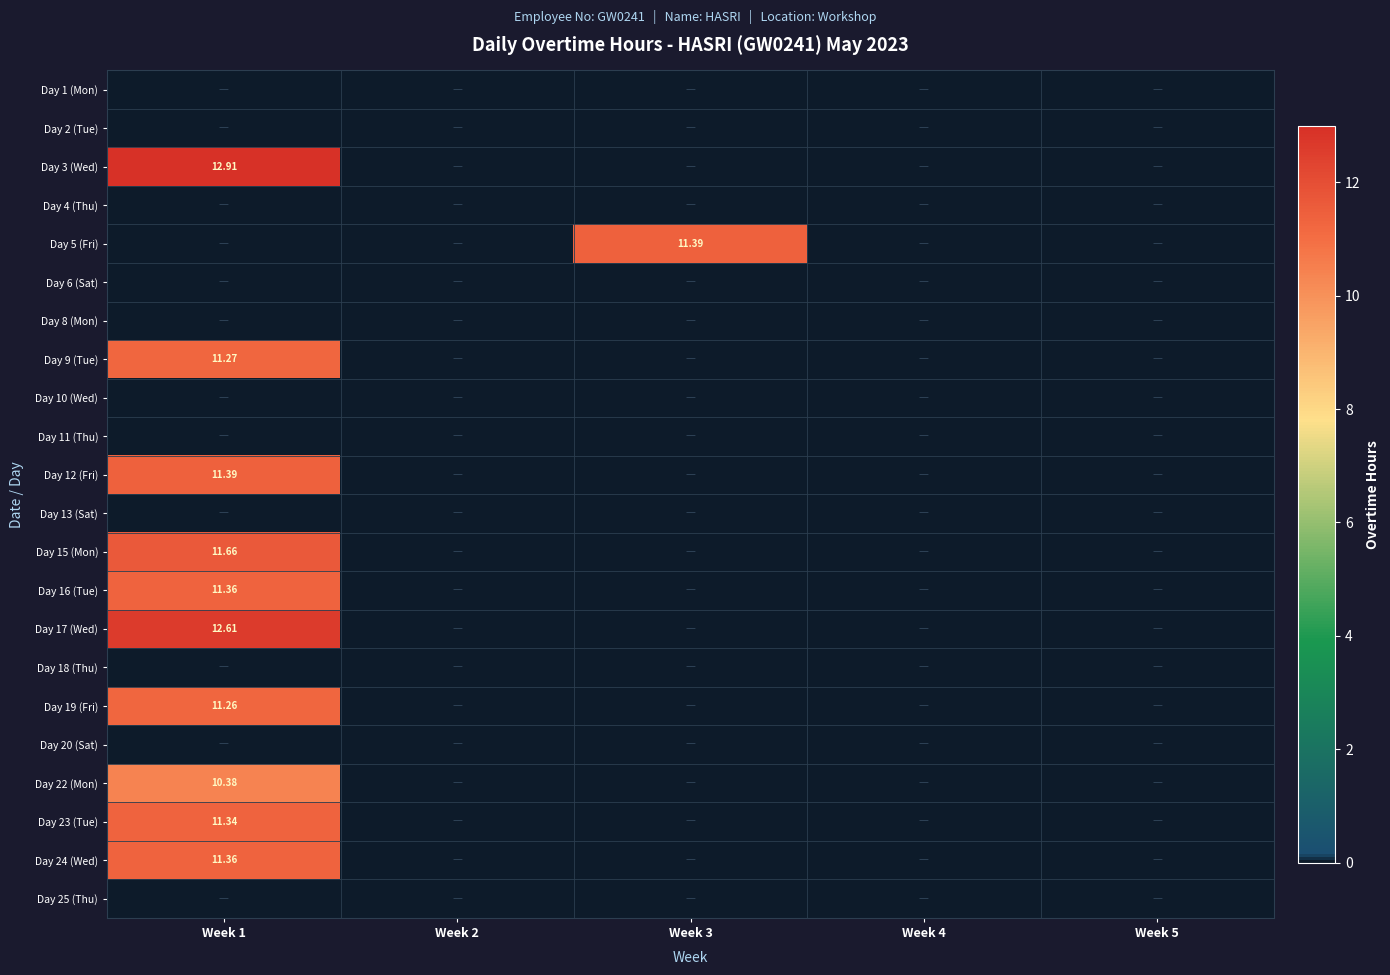

List the series in order of their peak value, highest first.

Day 3 (Wed), Day 17 (Wed), Day 15 (Mon), Day 5 (Fri), Day 12 (Fri), Day 16 (Tue), Day 24 (Wed), Day 23 (Tue), Day 9 (Tue), Day 19 (Fri), Day 22 (Mon), Day 1 (Mon), Day 2 (Tue), Day 4 (Thu), Day 6 (Sat), Day 8 (Mon), Day 10 (Wed), Day 11 (Thu), Day 13 (Sat), Day 18 (Thu), Day 20 (Sat), Day 25 (Thu)